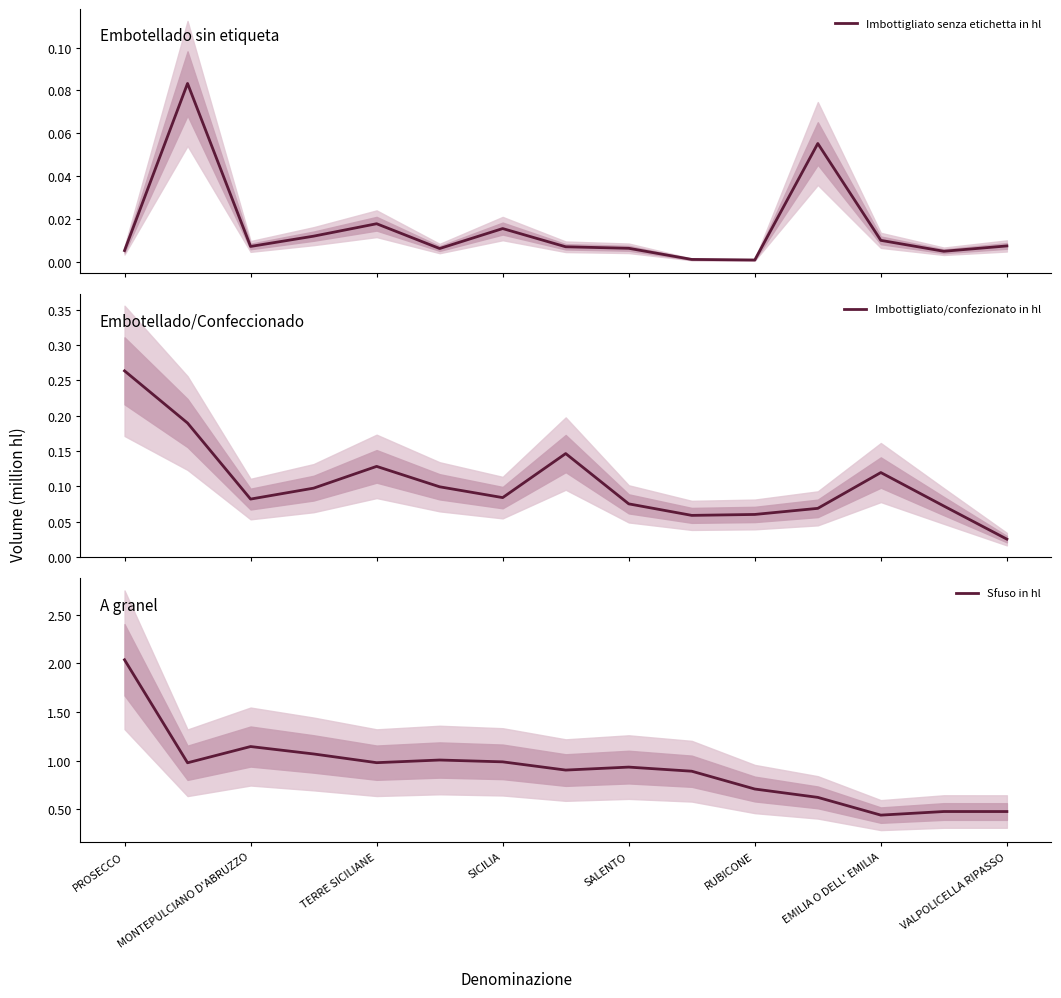

What value does the Sfuso in hl series have at VALPOLICELLA RIPASSO?

0.5